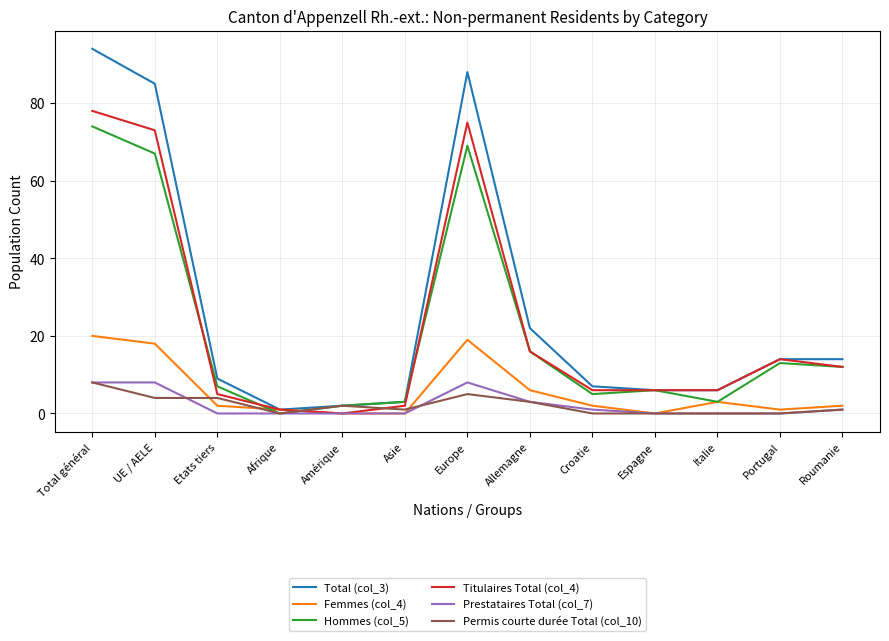

At which category is the sum across all series the highest?

Total général